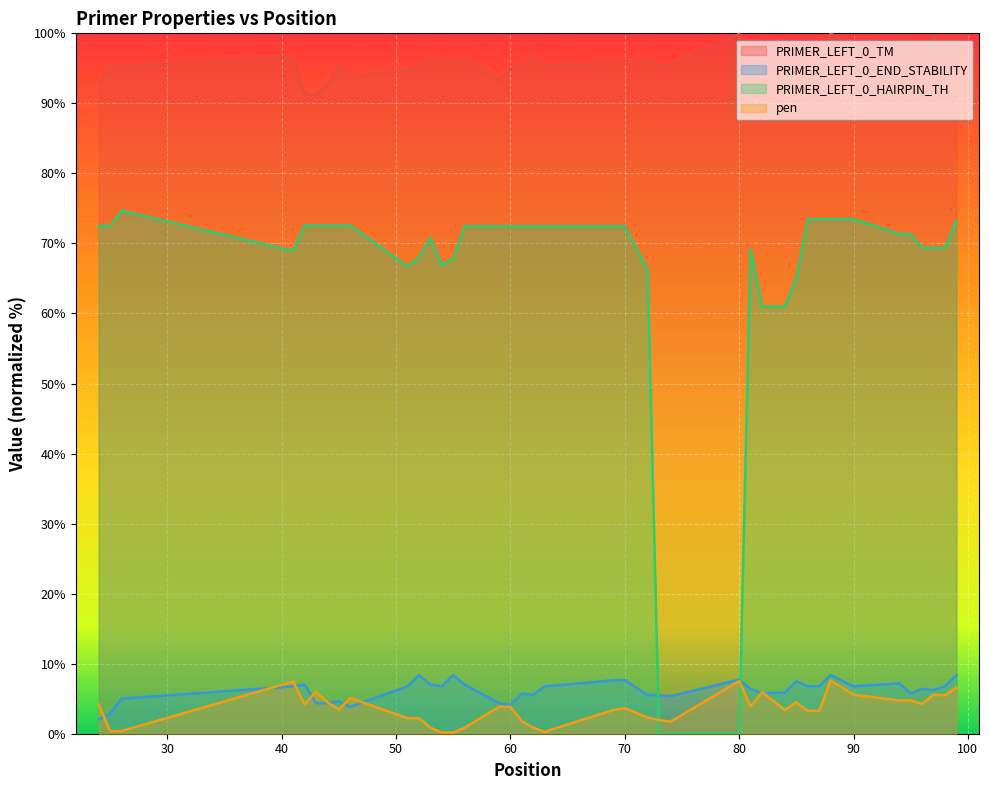

What is the greatest value displayed?

100.0